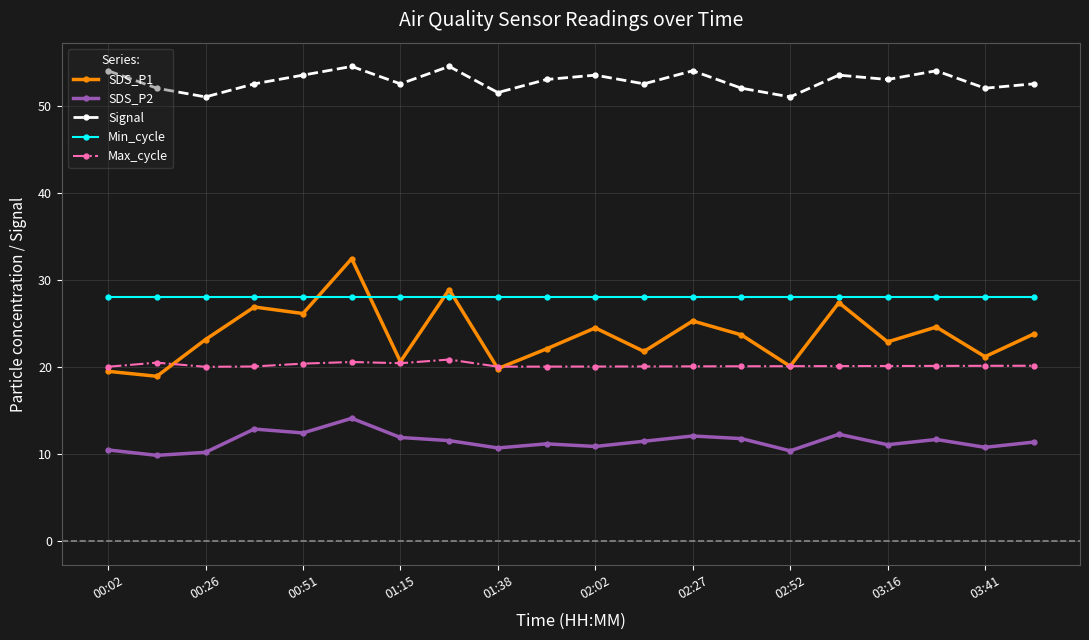

True or false: SDS_P2 and Min_cycle intersect in this chart.

False